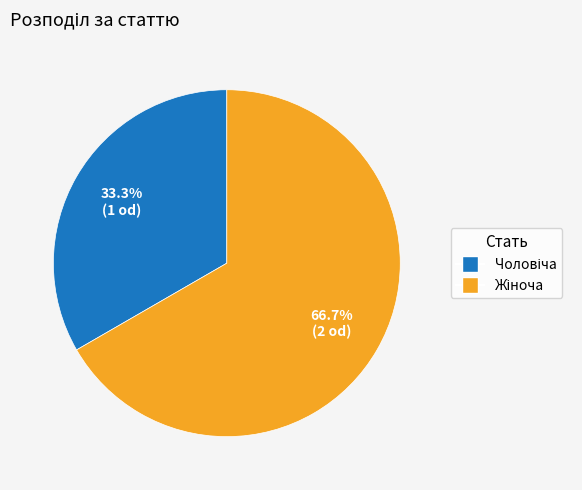

Is there any slice that represents more than half of the pie?

Yes